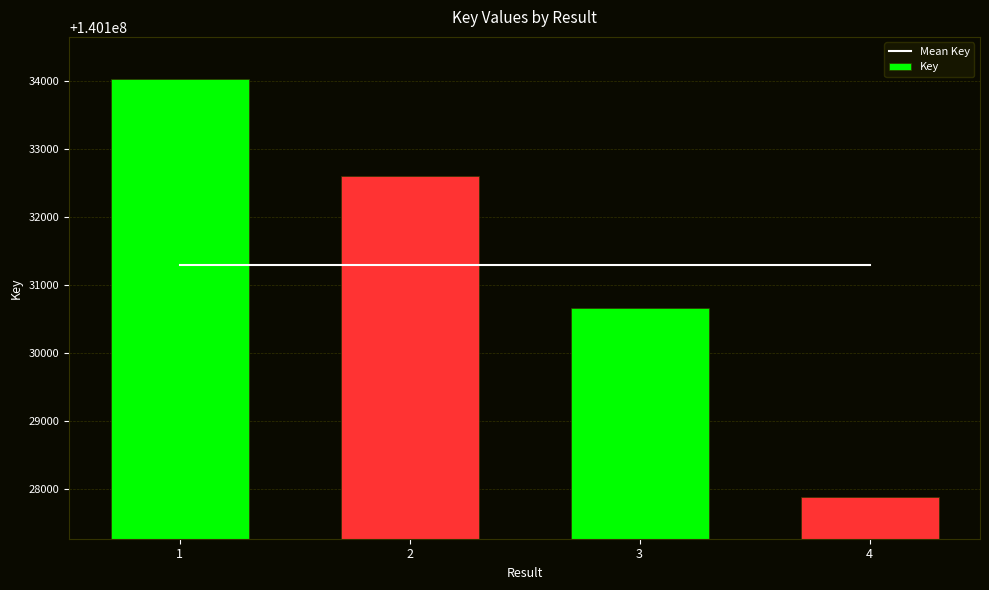

What is the lowest value of the Key series?

140127879